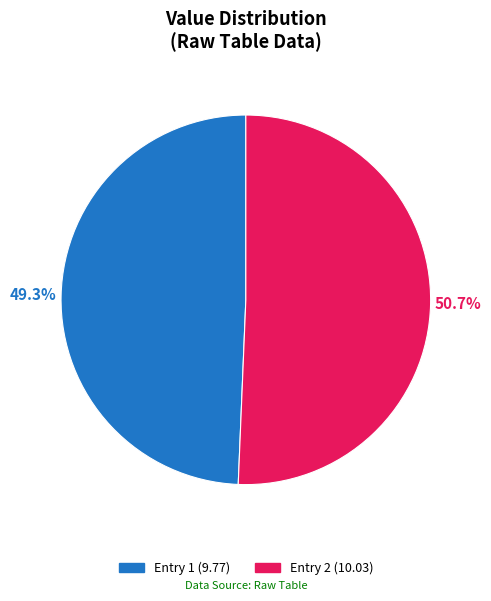

Rank the categories by value from highest to lowest.

Entry 2 (10.03), Entry 1 (9.77)